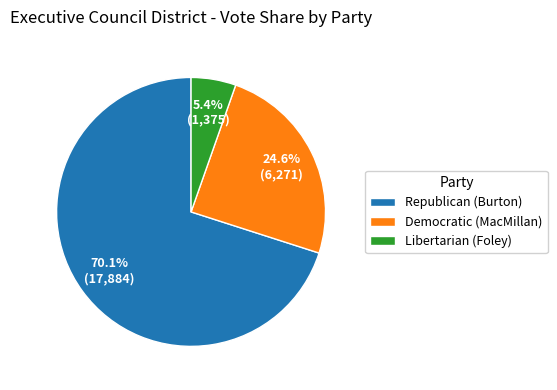

Rank the categories by value from lowest to highest.

Libertarian (Foley), Democratic (MacMillan), Republican (Burton)